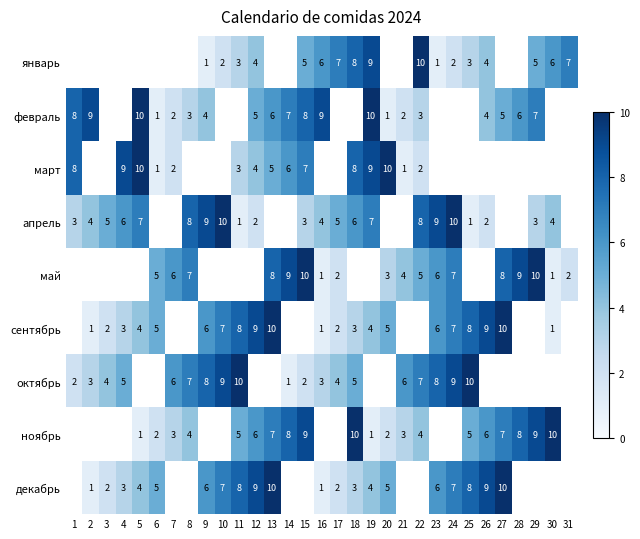

True or false: сентябрь has a value of 0 at 2.

False